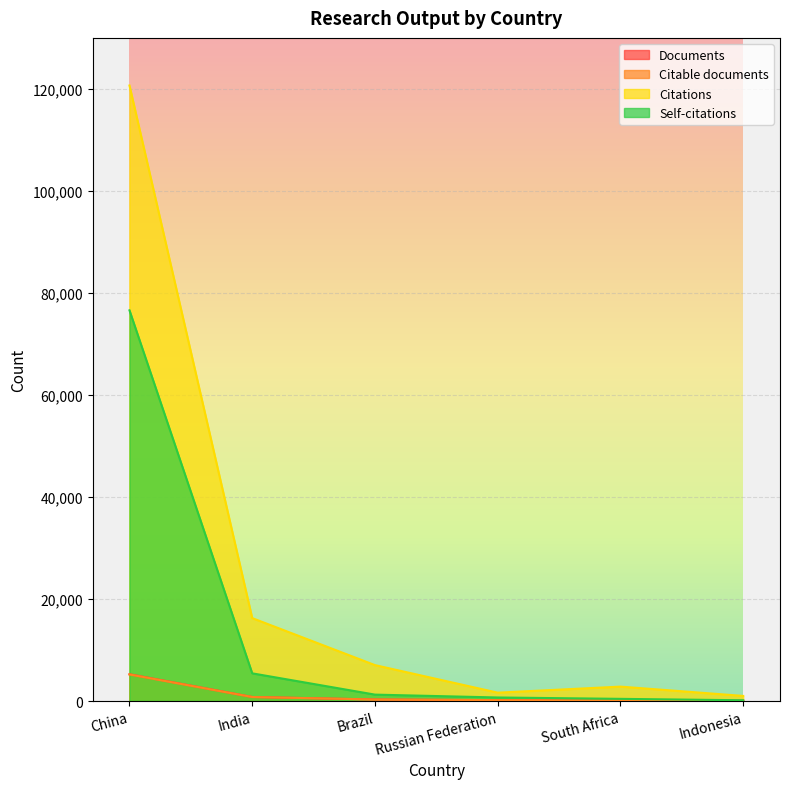

Which category has the lowest value in the Documents series?

Indonesia